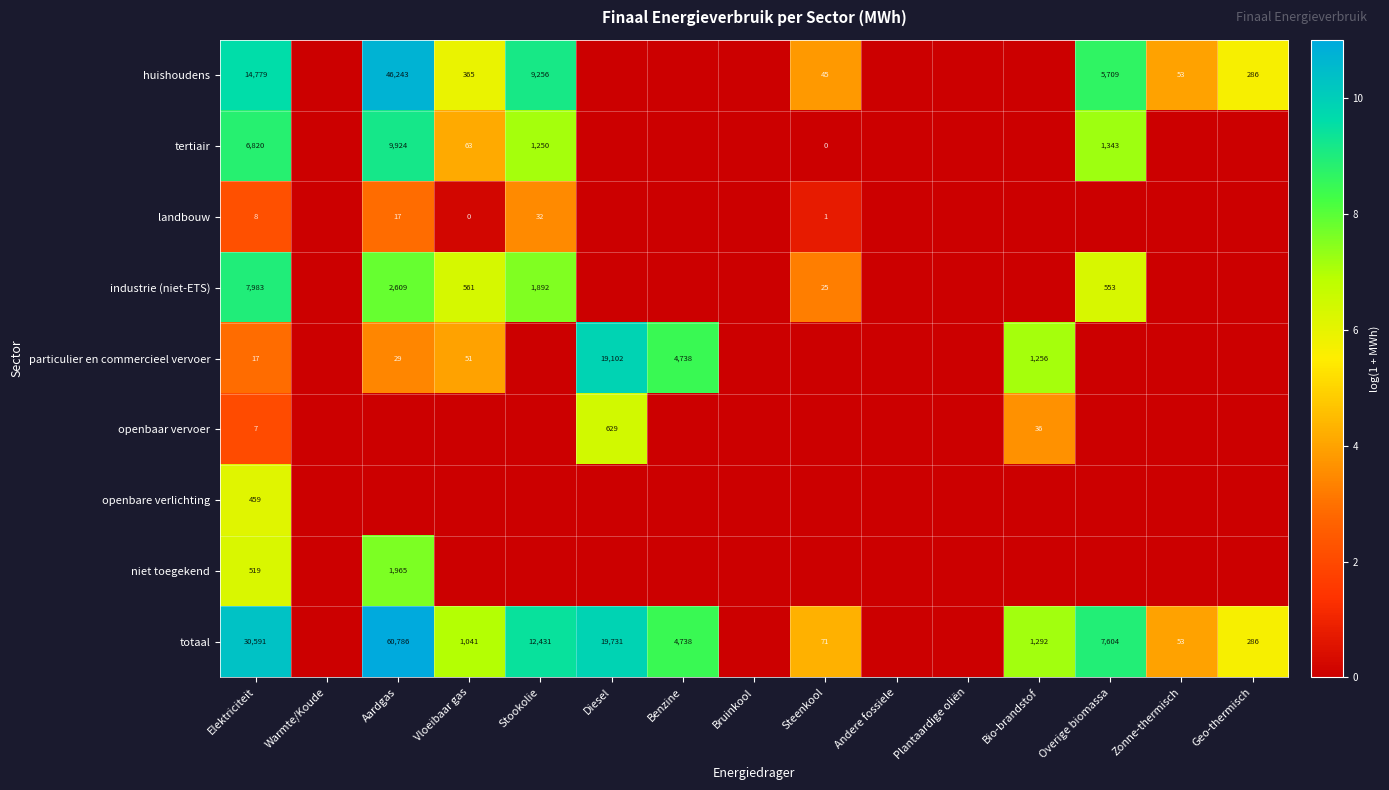

The value of totaal at Zonne-thermisch is 53. True or false?

True